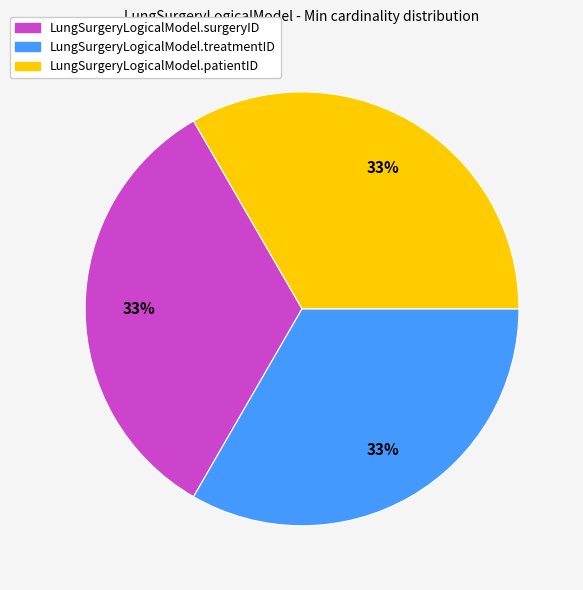

The LungSurgeryLogicalModel.treatmentID slice represents 23% of the pie. True or false?

False